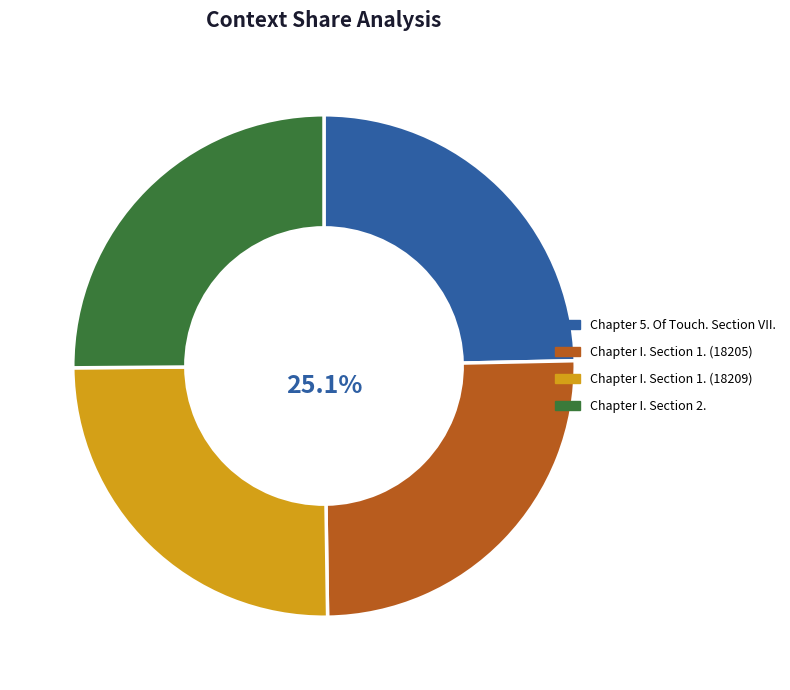

True or false: Chapter I. Section 1. (18209) accounts for 37% of the total.

False